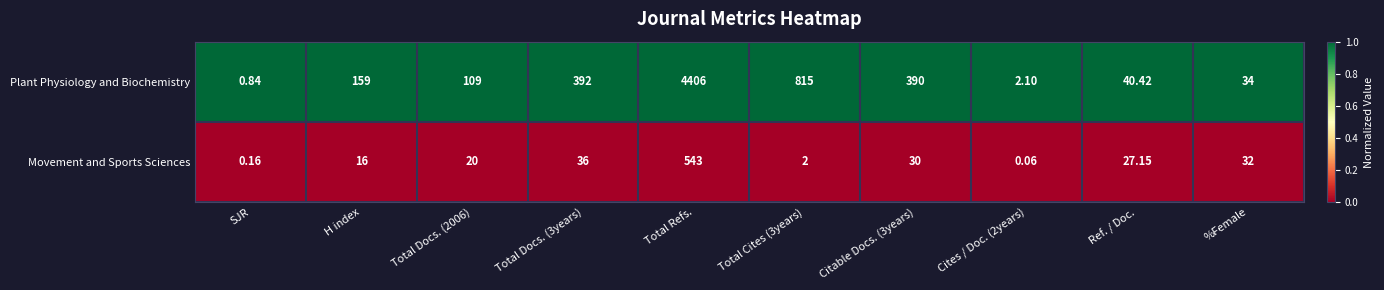

Which series changed the most between Citable Docs. (3years) and Cites / Doc. (2years)?

Plant Physiology and Biochemistry